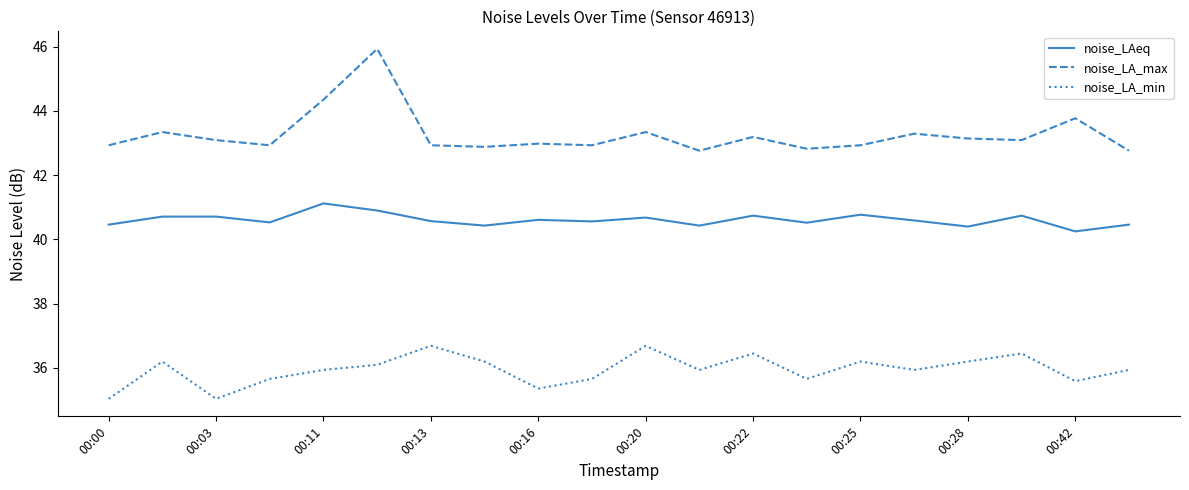

What is the greatest value displayed?

45.9